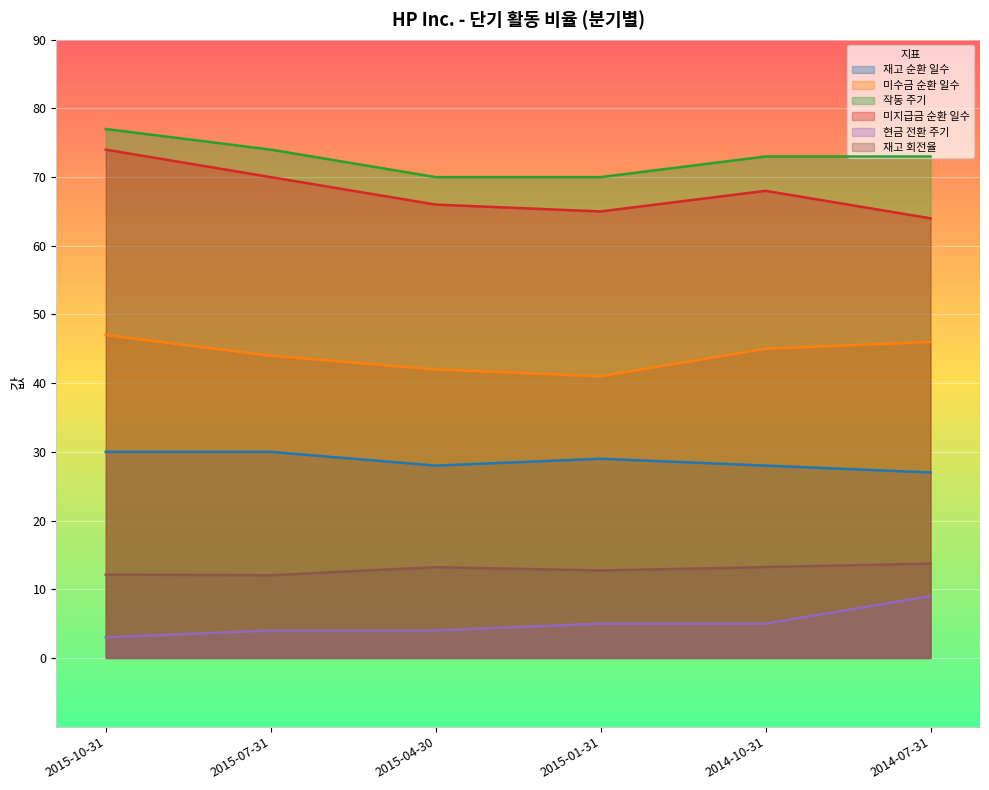

What value does the 재고 회전율 series have at 2015-10-31?

12.1